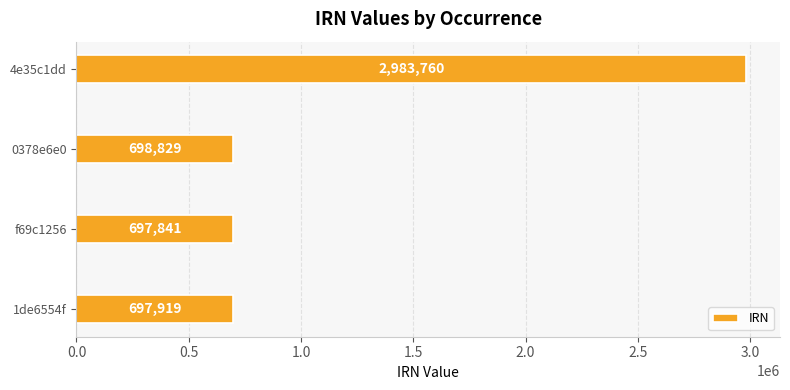

Rank the categories by value from highest to lowest.

4e35c1dd, 0378e6e0, 1de6554f, f69c1256